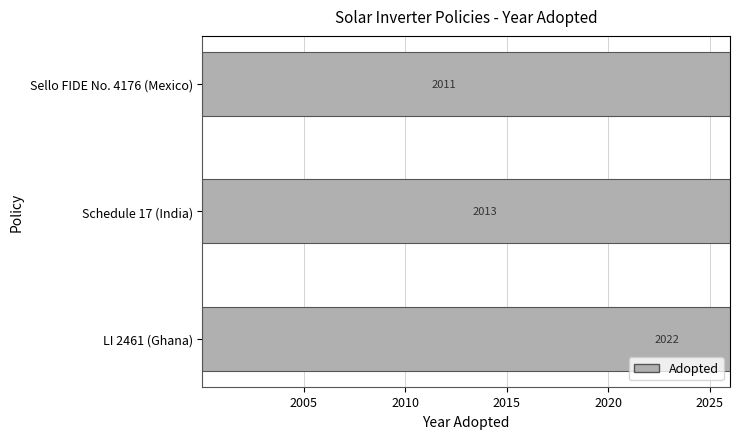

Are the bars horizontal?

Yes